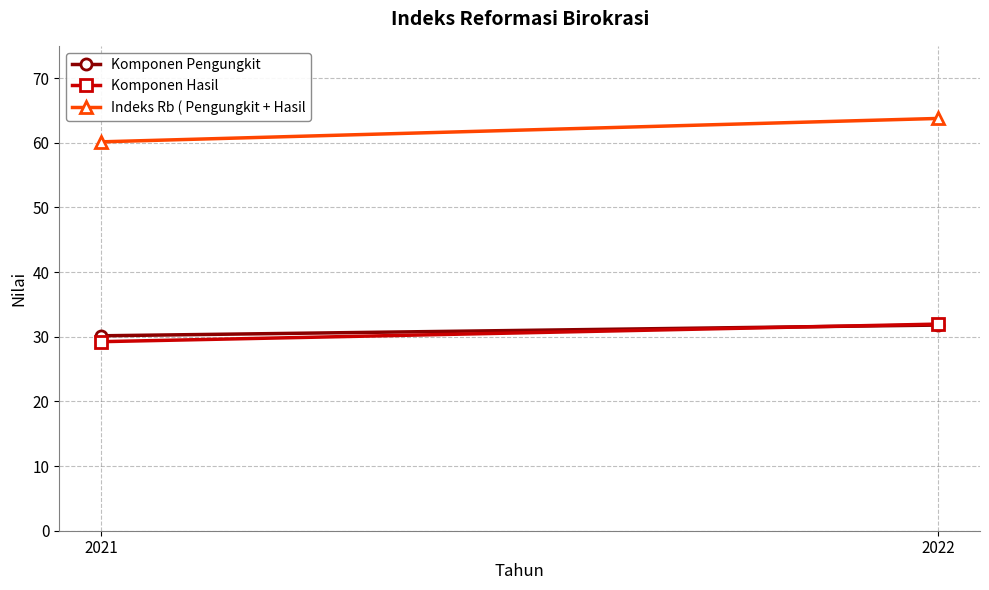

List the labels in order of Komponen Pengungkit value, smallest first.

2021, 2022